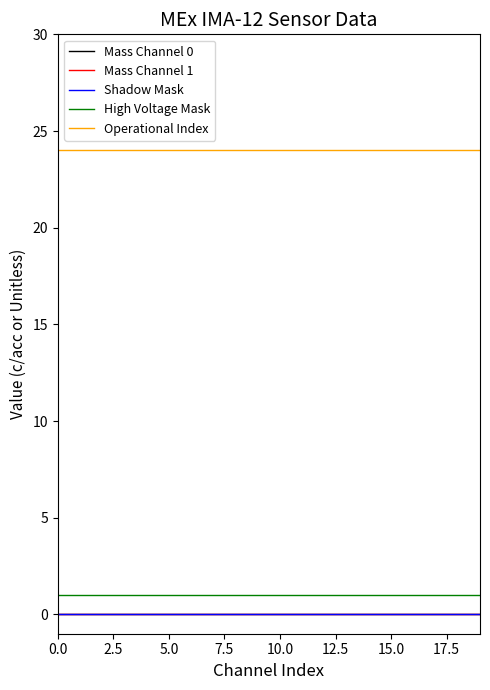

What is the value of the High Voltage Mask point at the 7th from the left?

1